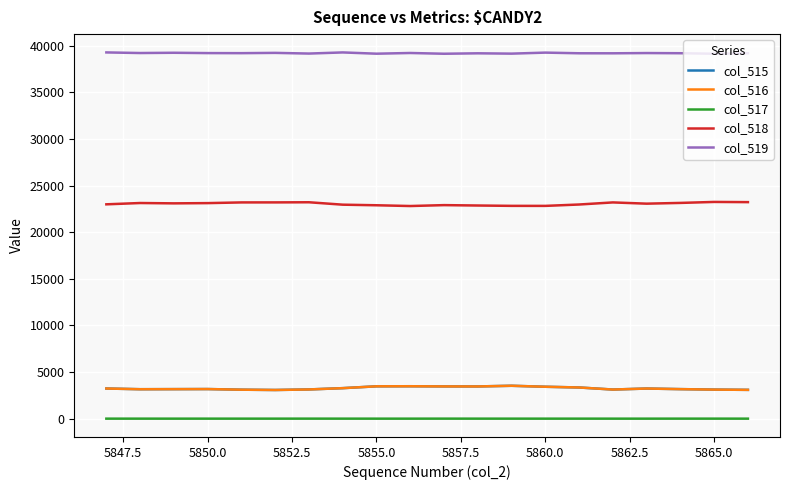

True or false: col_518 and col_516 intersect in this chart.

False